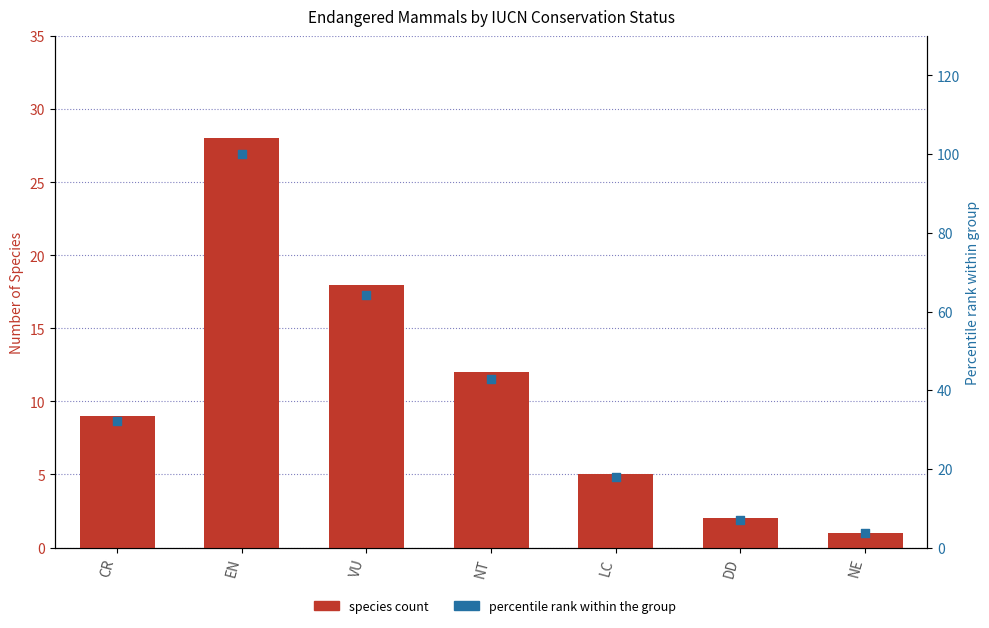

Which series has the largest Y range (max minus min)?

Percentile rank